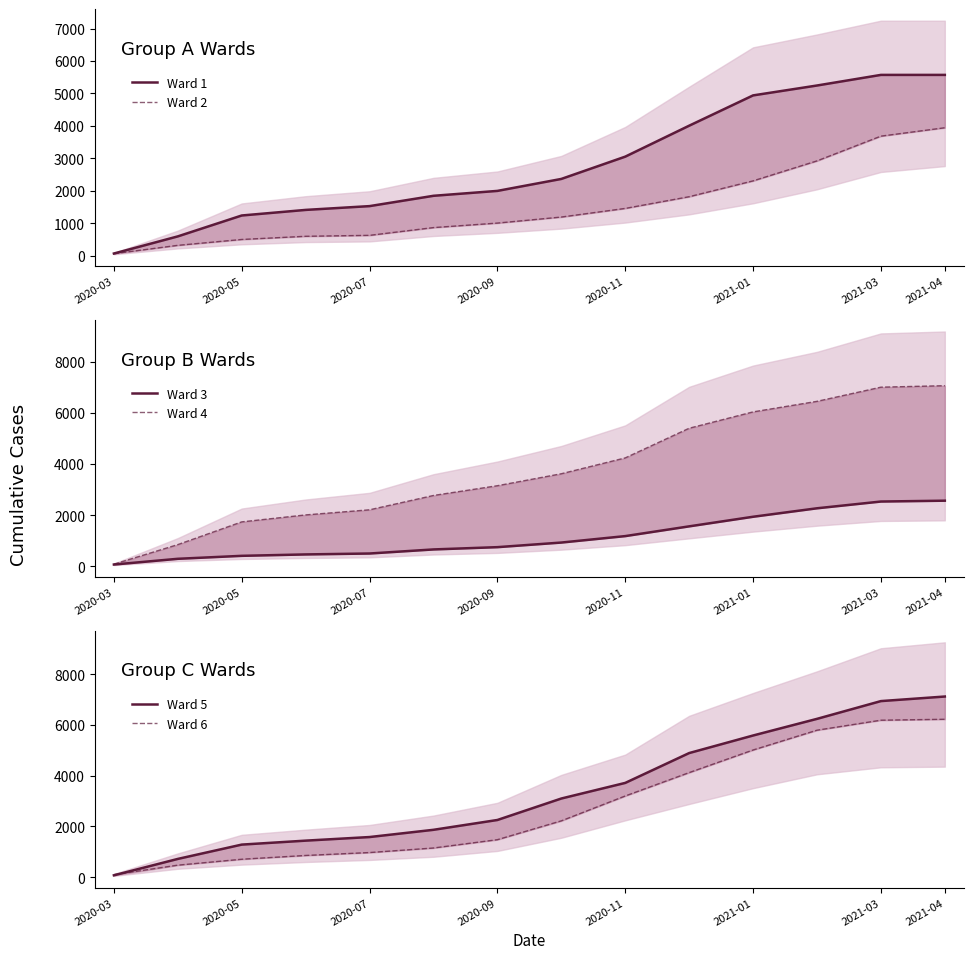

How many values in the Ward 3 series exceed 929?

6